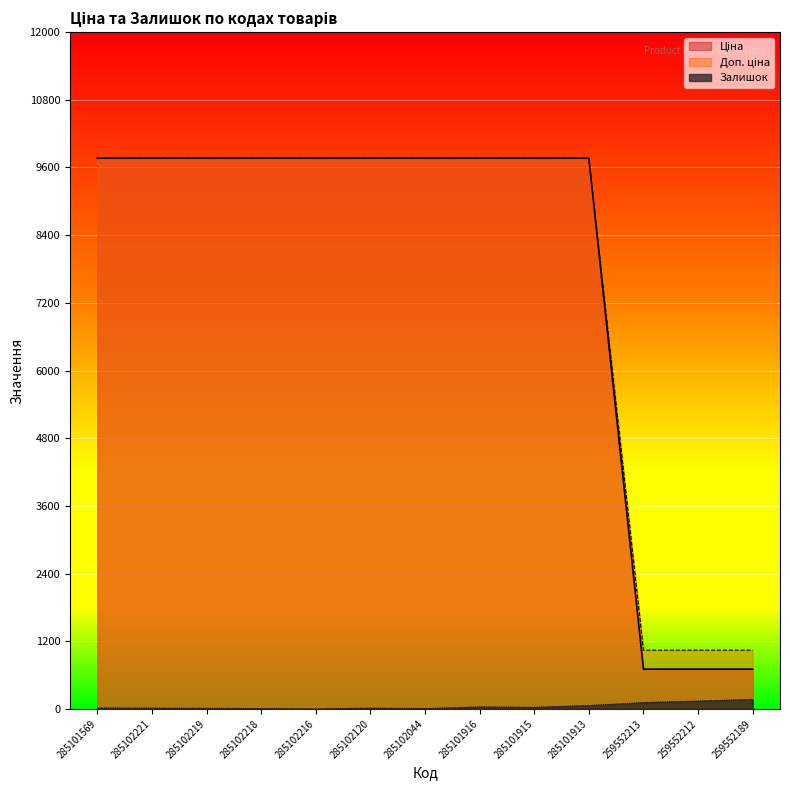

What is the average value of the Доп. ціна series?

7673.9